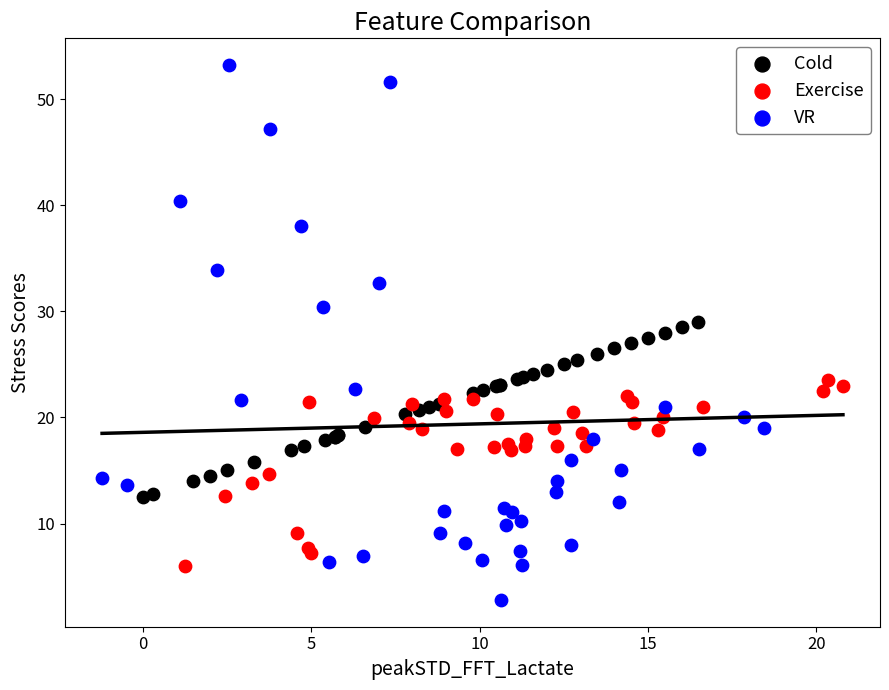

Which series has the widest spread of Y values?

VR